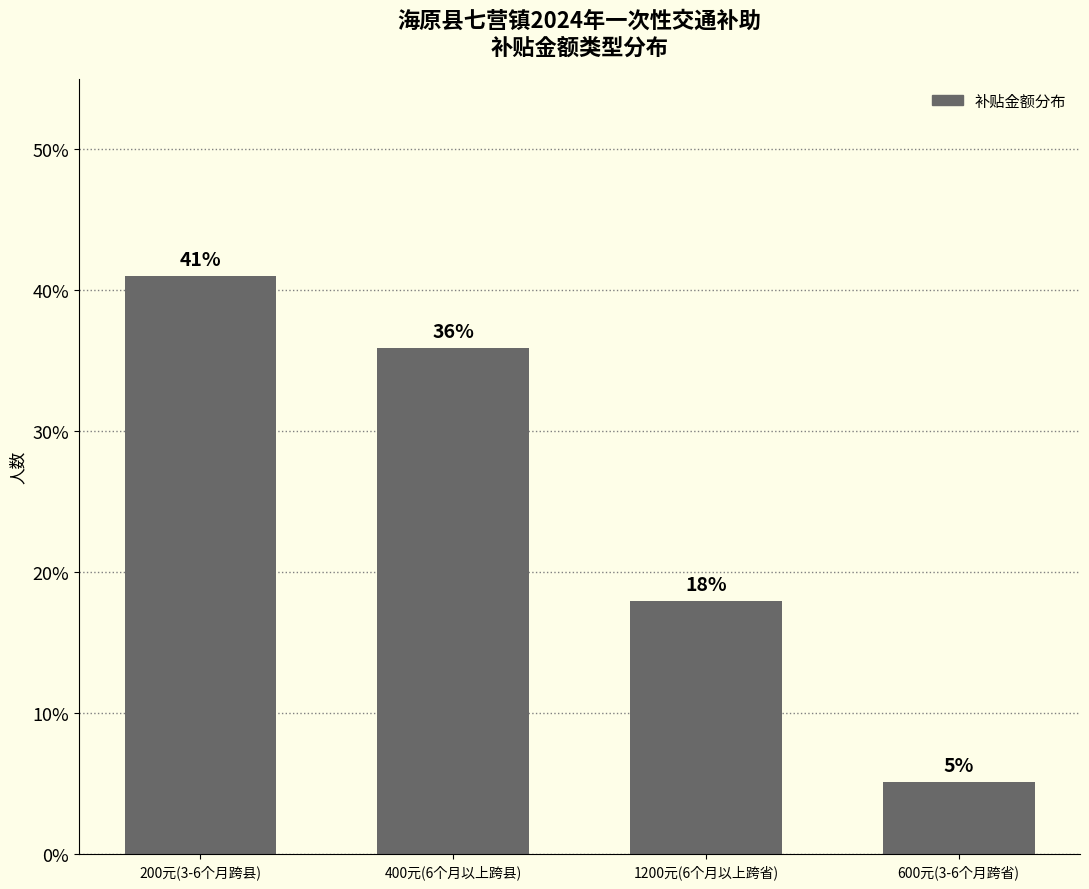

Which label corresponds to the smallest value in the chart?

600元(3-6个月跨省)